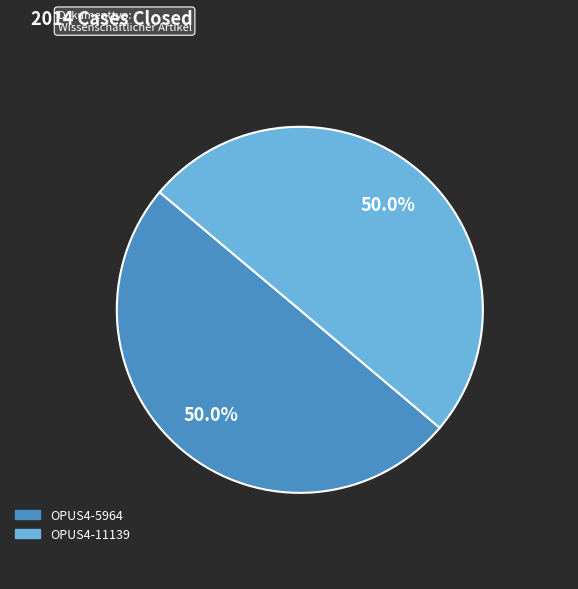

Do OPUS4-5964 and OPUS4-11139 together represent more than half of the pie?

Yes